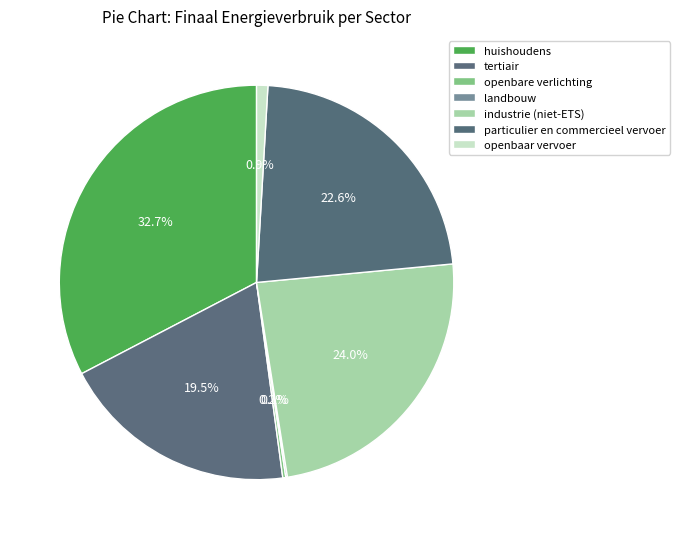

Is openbaar vervoer the majority of the pie?

No